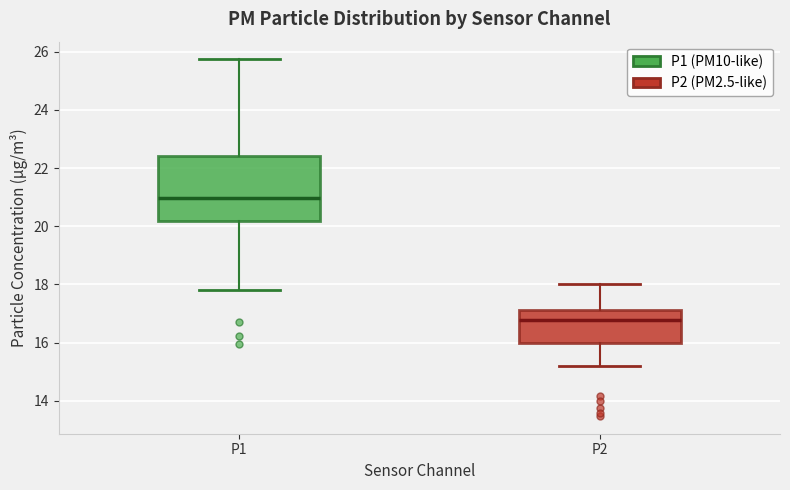

Which box has the highest median line?

P1